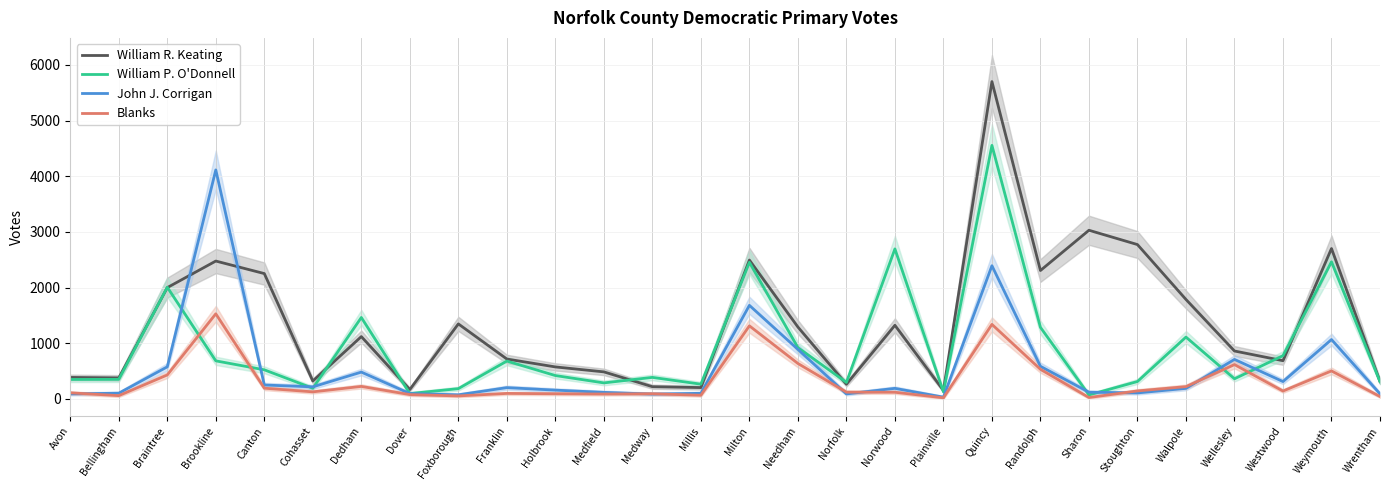

True or false: William P. O'Donnell and Blanks cross at least once.

True